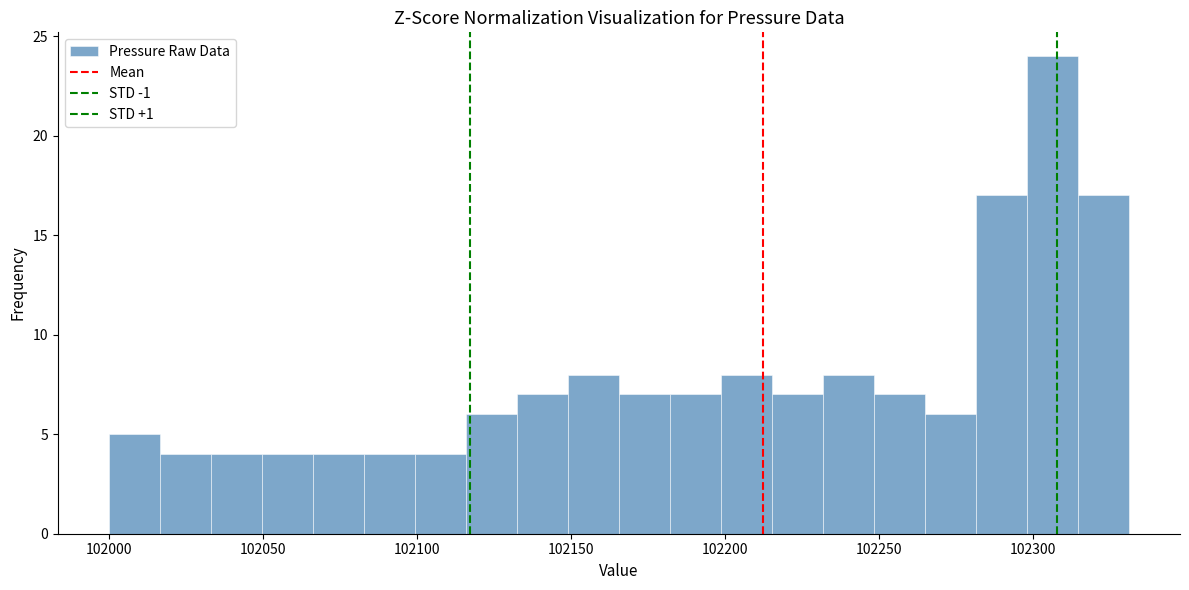

Read against the x-axis, roughly where is the centre of the tallest bar?

102305